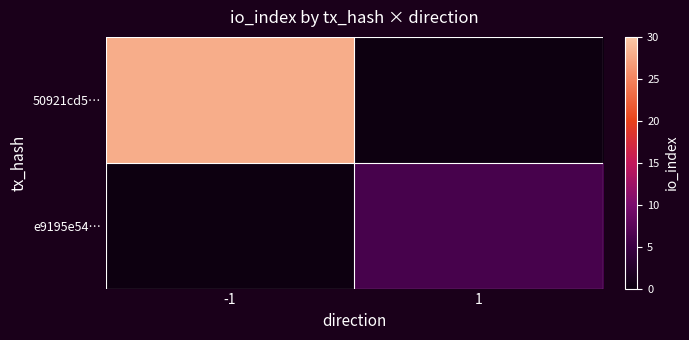

List the series in order of their overall mean, highest first.

50921cd5…, e9195e54…